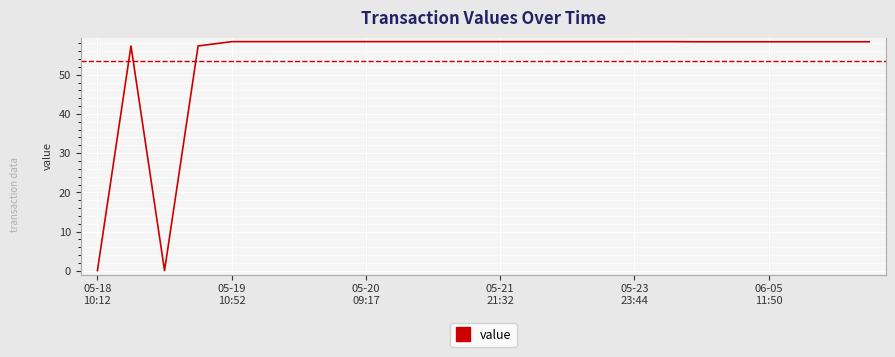

What is the maximum value shown in the chart?

58.4